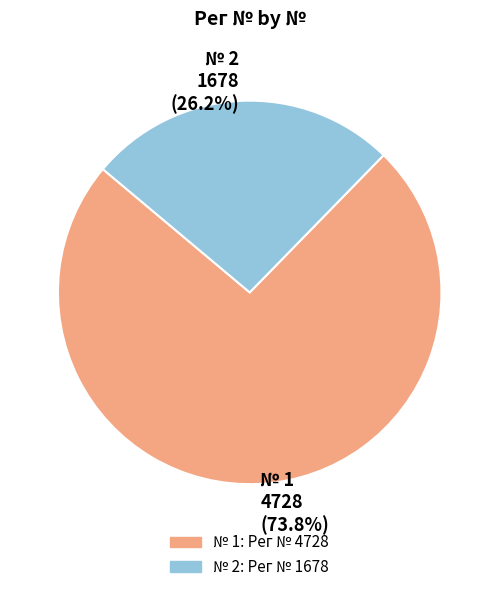

Combined, do № 2 1678 (26.2%) and № 1 4728 (73.8%) account for over 50%?

Yes